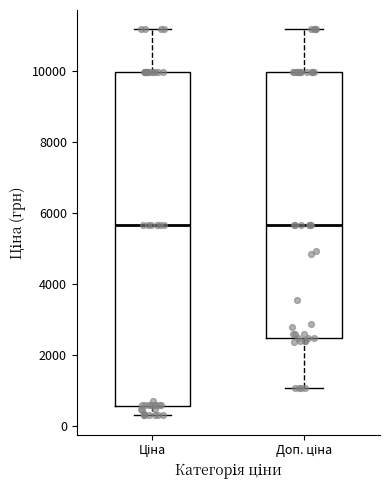

Where does the median line of the box for Доп. ціна sit on the y-axis? The values are not printed on the chart, so give them approximately, as read against the axis.

5600